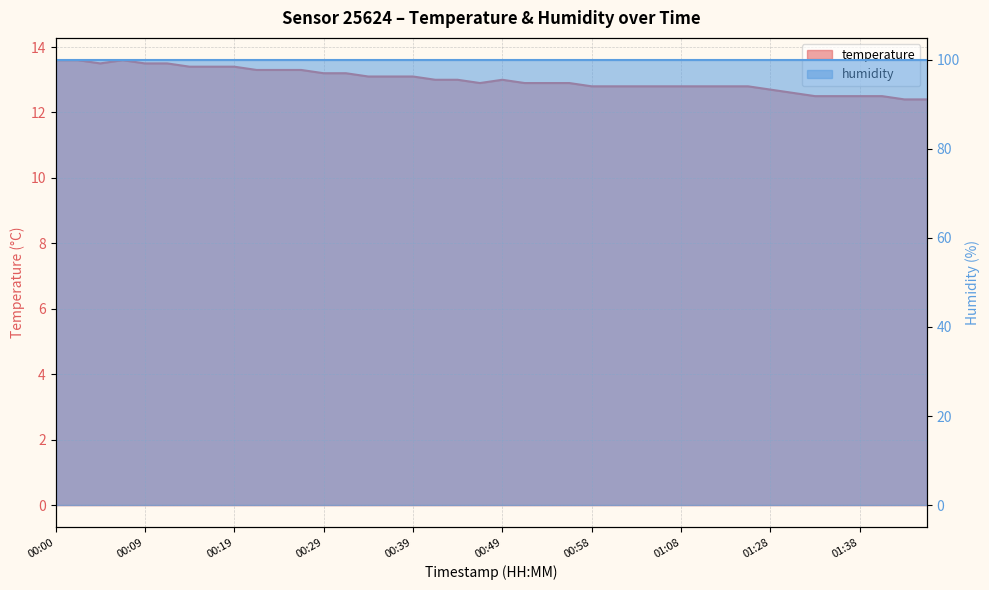

Reading left to right, what are all the values shown in this chart?

13.6	13.6	13.5	13.6	13.5	13.5	13.4	13.4	13.4	13.3	13.3	13.3	13.2	13.2	13.1	13.1	13.1	13.0	13.0	12.9	13.0	12.9	12.9	12.9	12.8	12.8	12.8	12.8	12.8	12.8	12.8	12.8	12.7	12.6	12.5	12.5	12.5	12.5	12.4	12.4